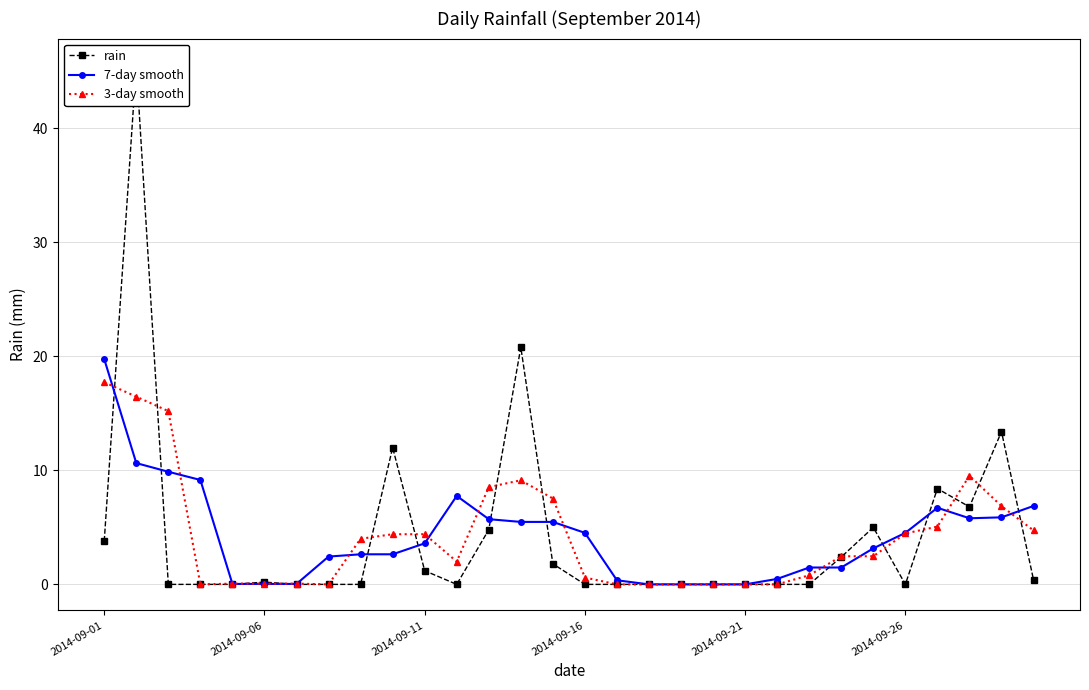

Does the chart display data point markers on the line(s)?

Yes